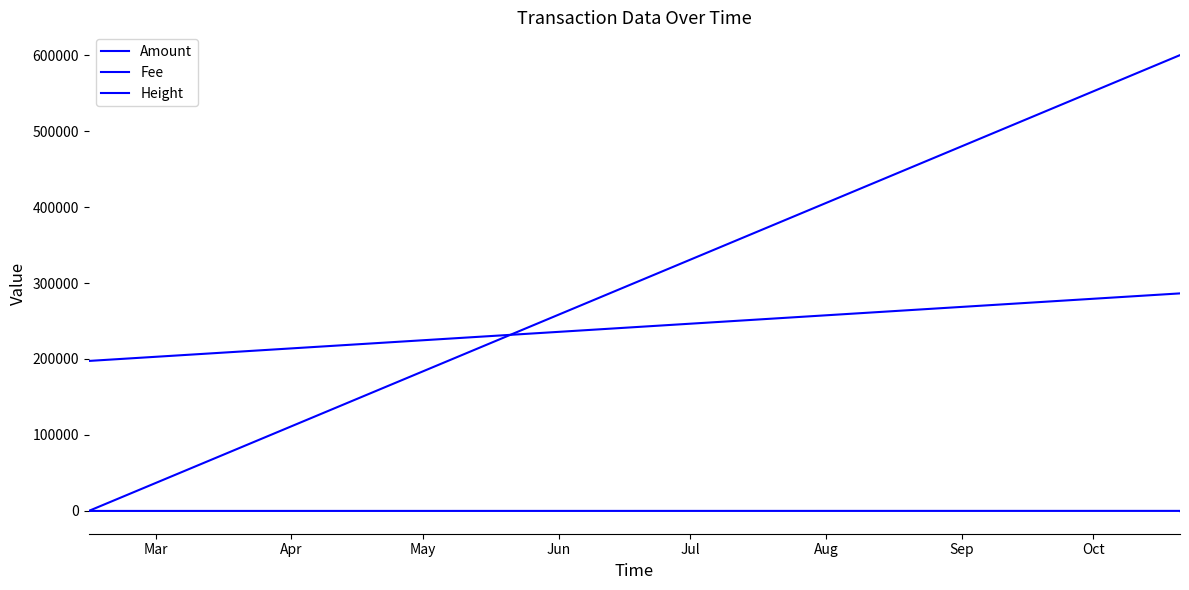

Count the number of data series in this chart.

3